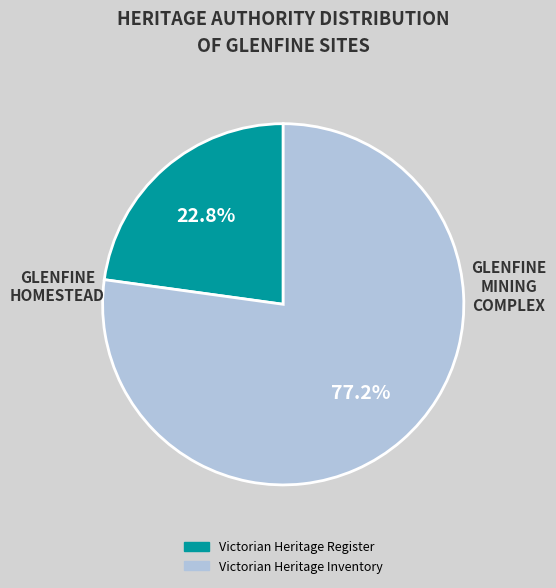

Is there any slice that represents more than half of the pie?

Yes